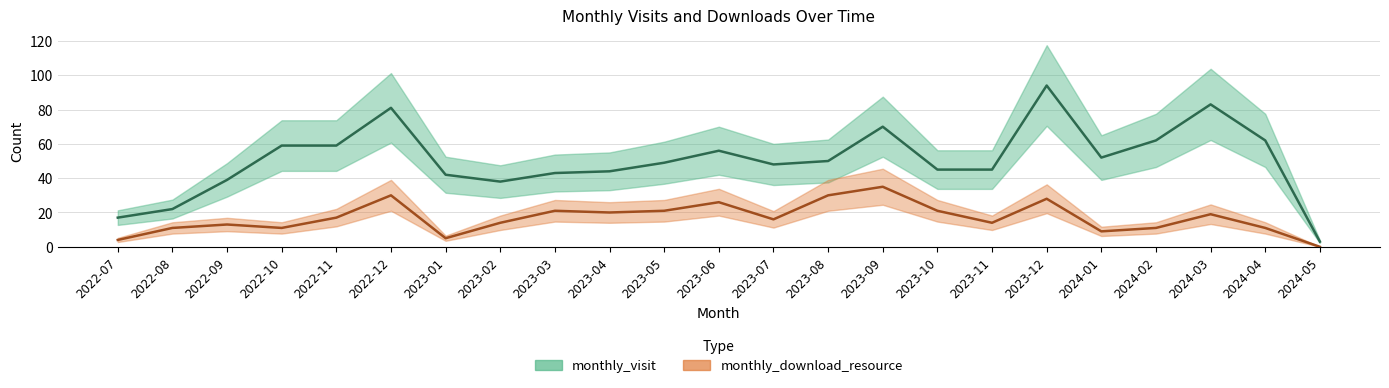

How many values in the monthly_download_resource series are below 16?

11